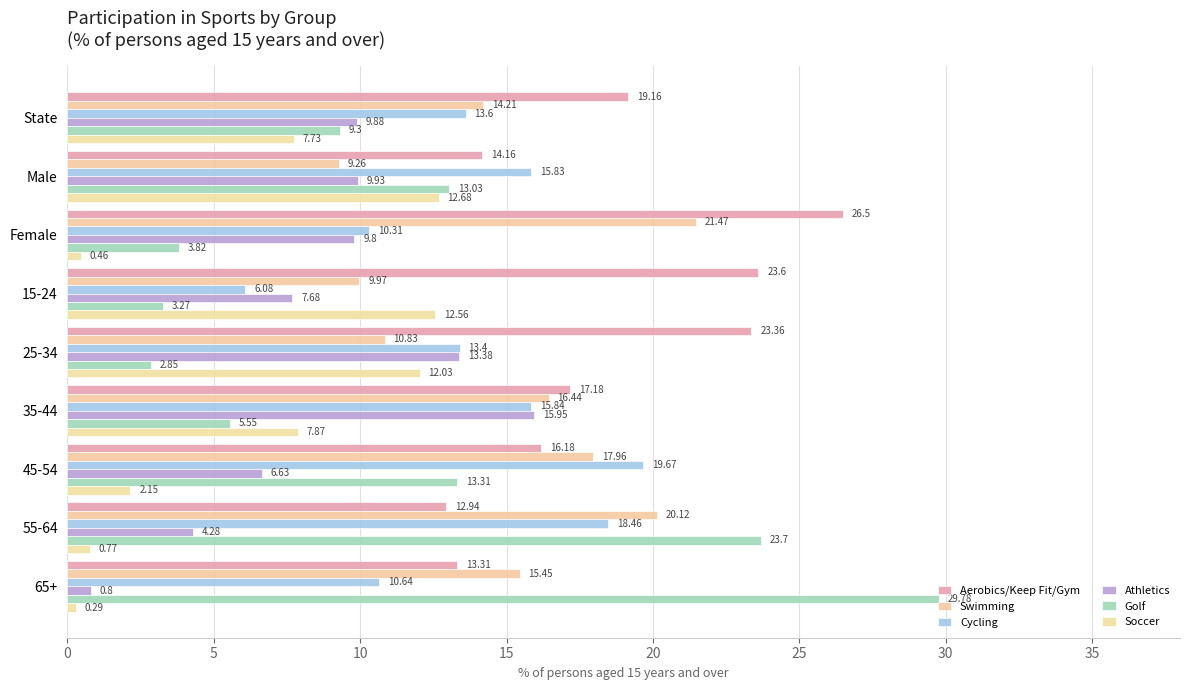

How many values in the Aerobics/Keep Fit/Gym series exceed 17?

5